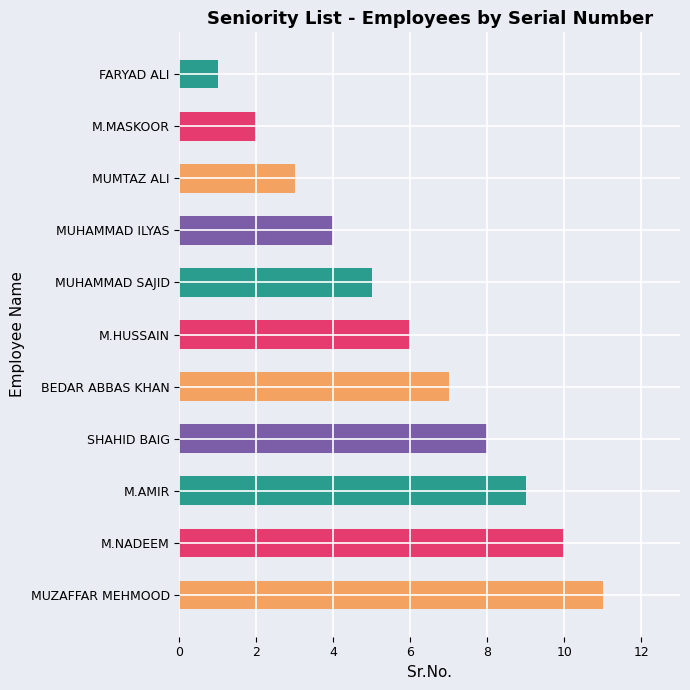

What is the sum of all values?

66